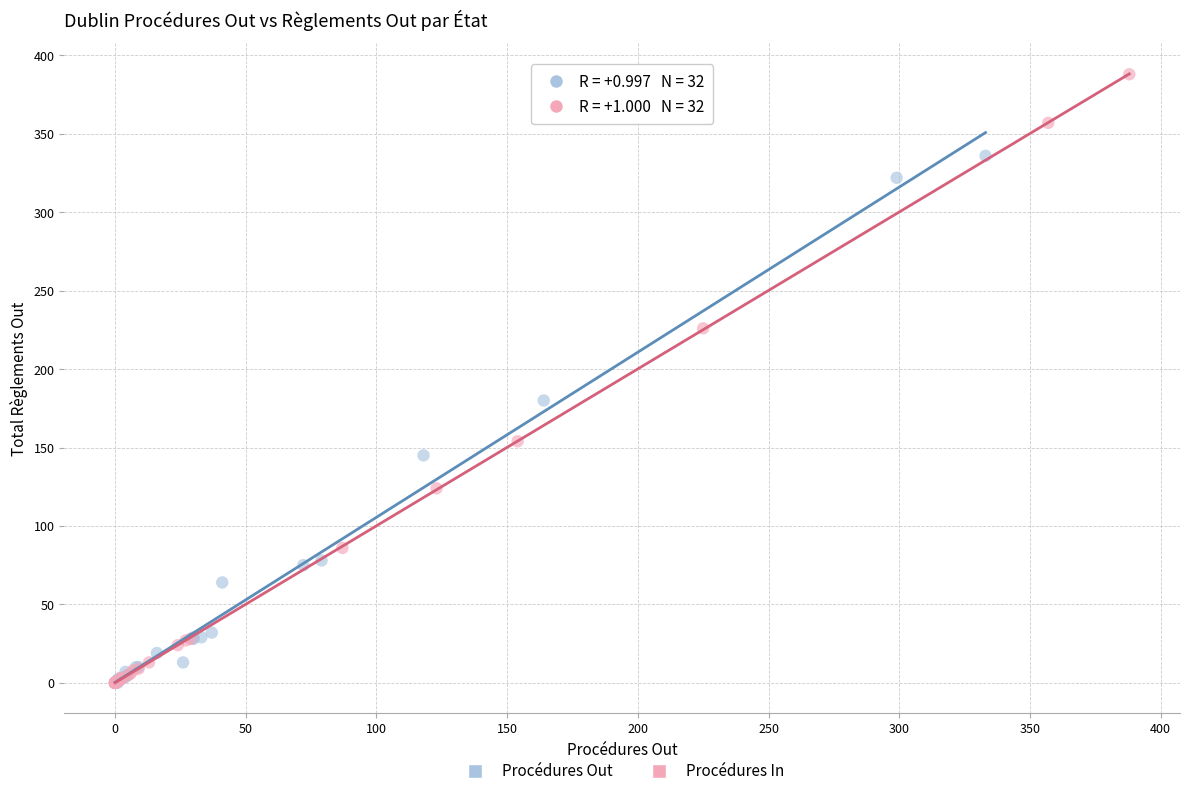

Which series contains the highest Y value?

Procédures In